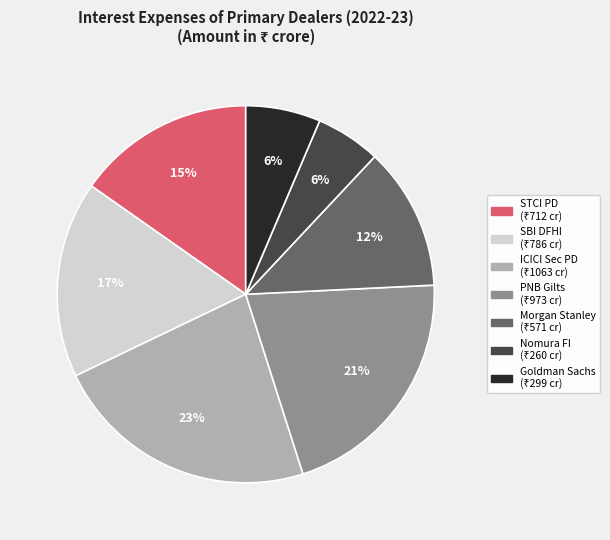

Does any single category account for the majority?

No